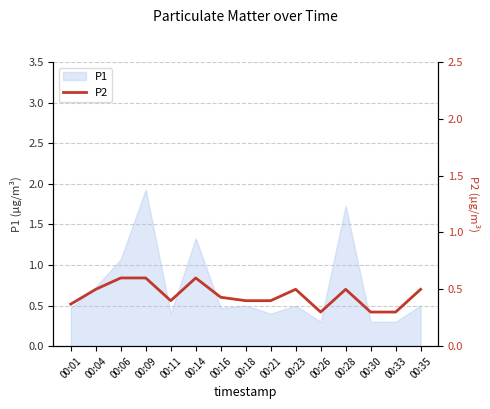

How many lines are shown in the chart?

1